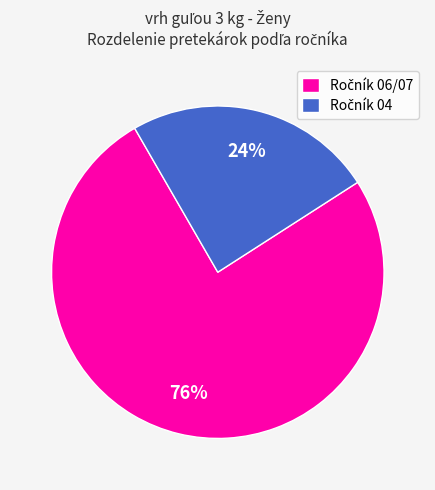

To the nearest percent, what is the average slice percentage?

50%